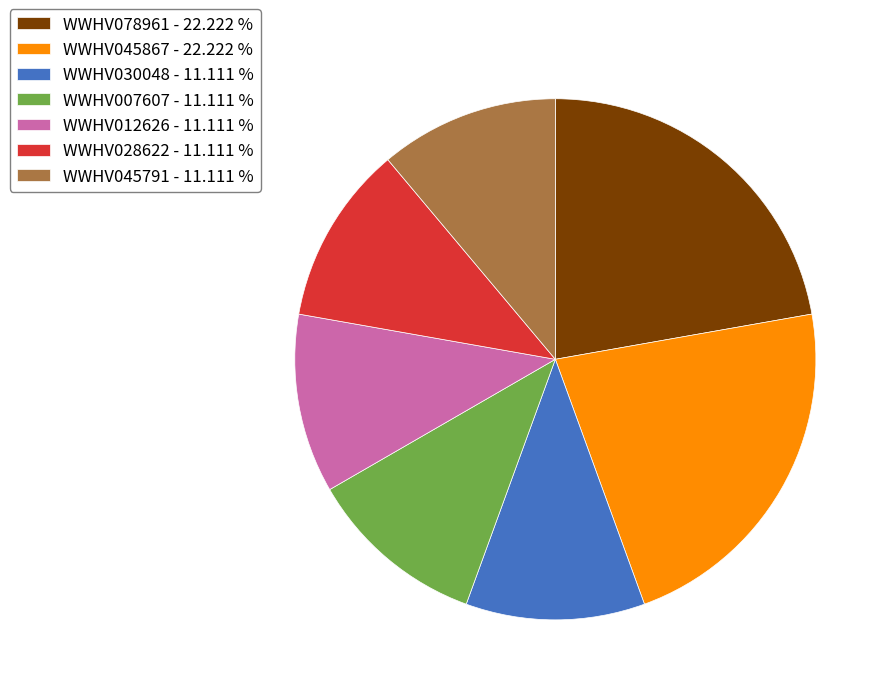

Is it true that WWHV078961 is 28% of the pie?

False